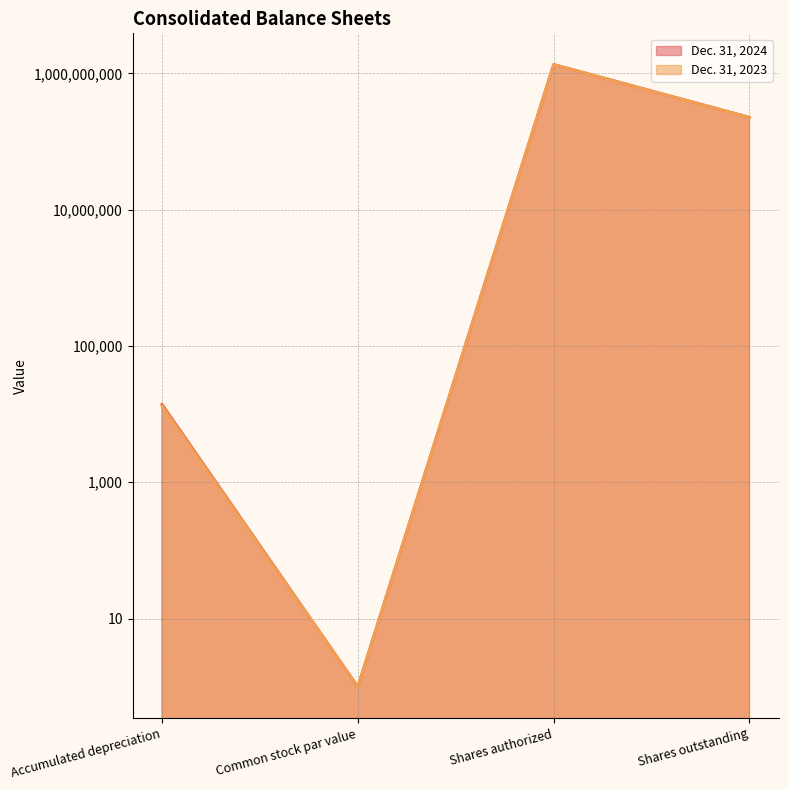

What is the value of the Dec. 31, 2024 point at the 1st from the left?

13957